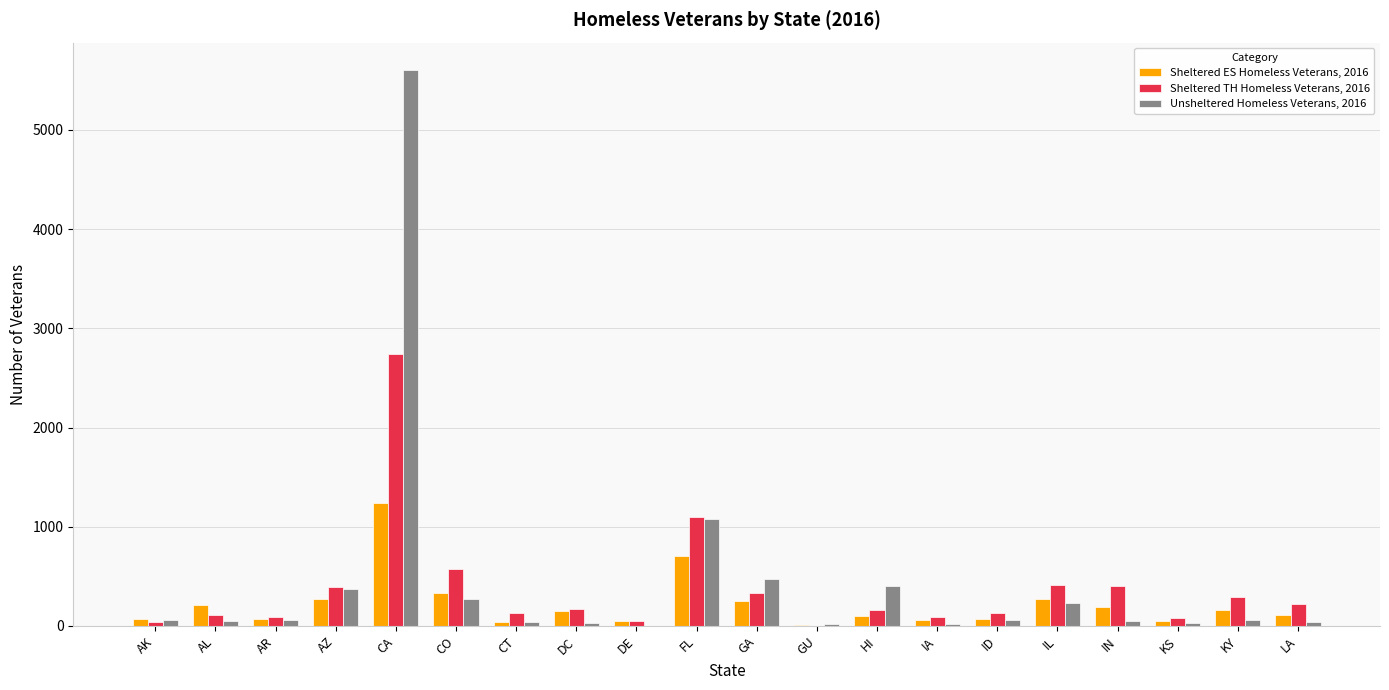

True or false: Sheltered ES Homeless Veterans, 2016 has a value of 331 at CO.

True